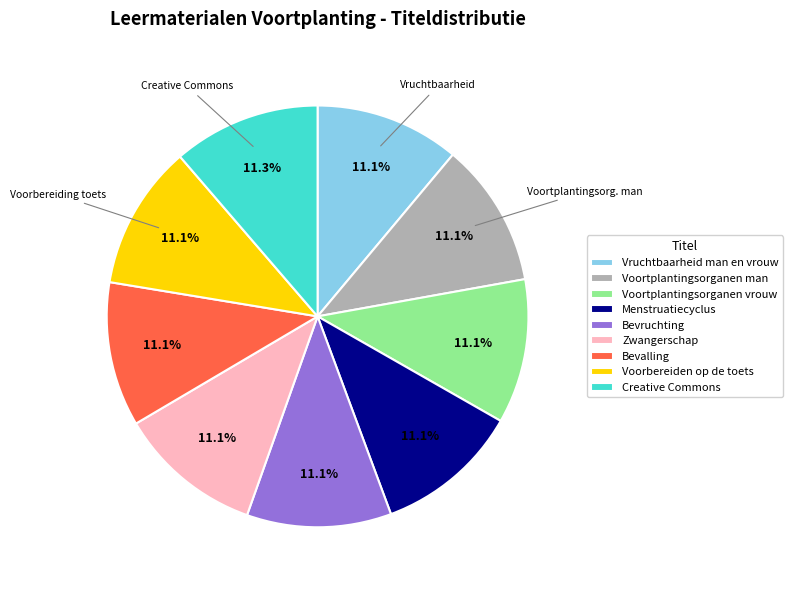

Is it true that Menstruatiecyclus is 11% of the pie?

True